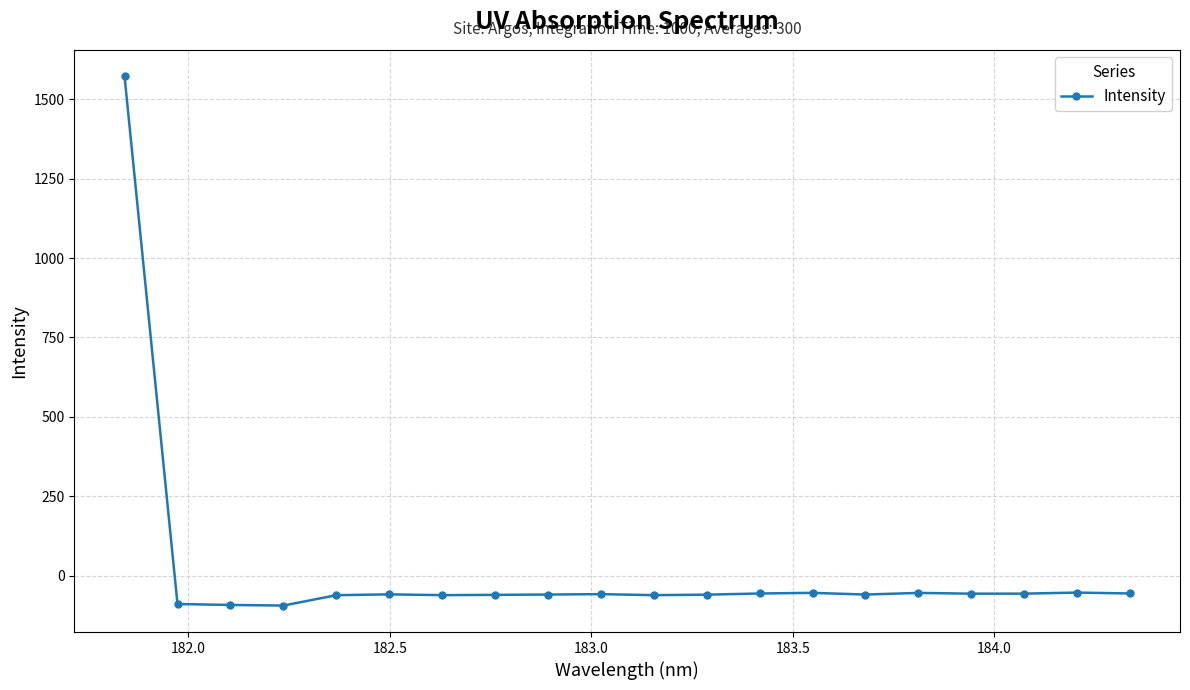

What is the average value?

18.2